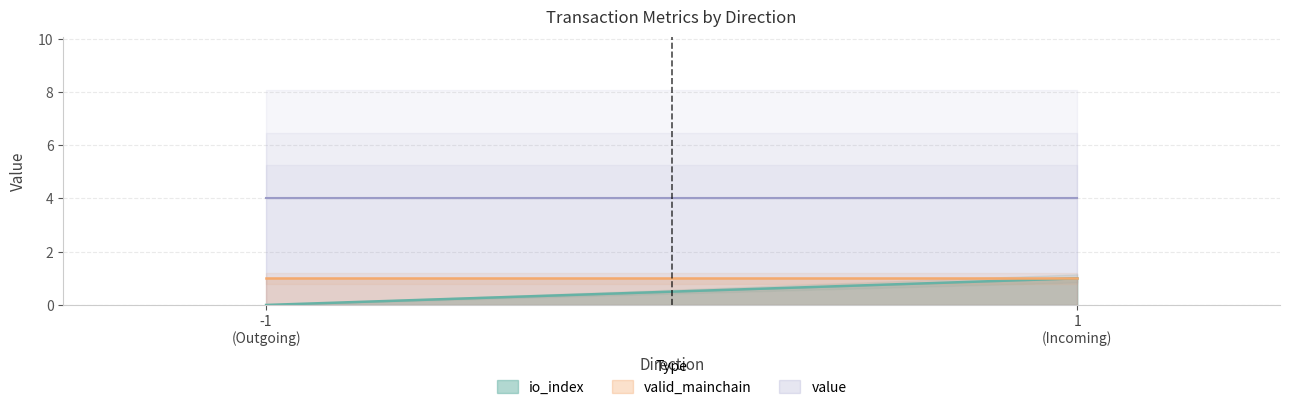

Read the value value at 1.

4.0